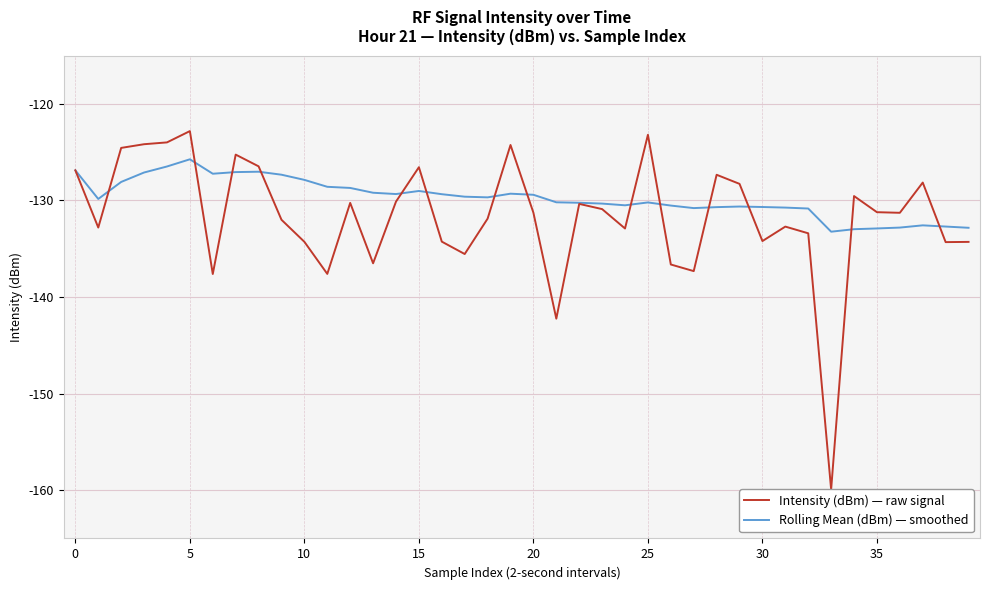

What is the total value across all series at 38?

-267.0